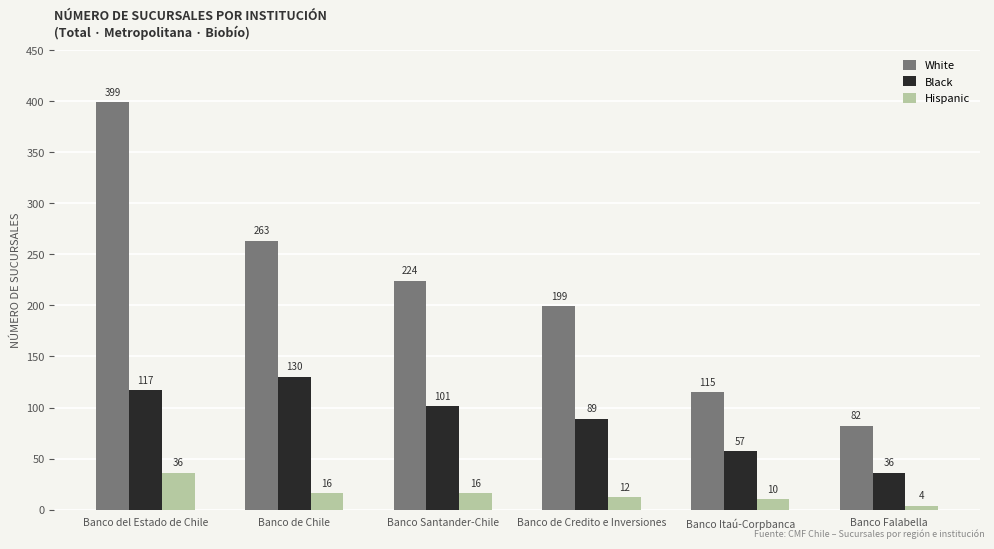

Count the number of data series in this chart.

3